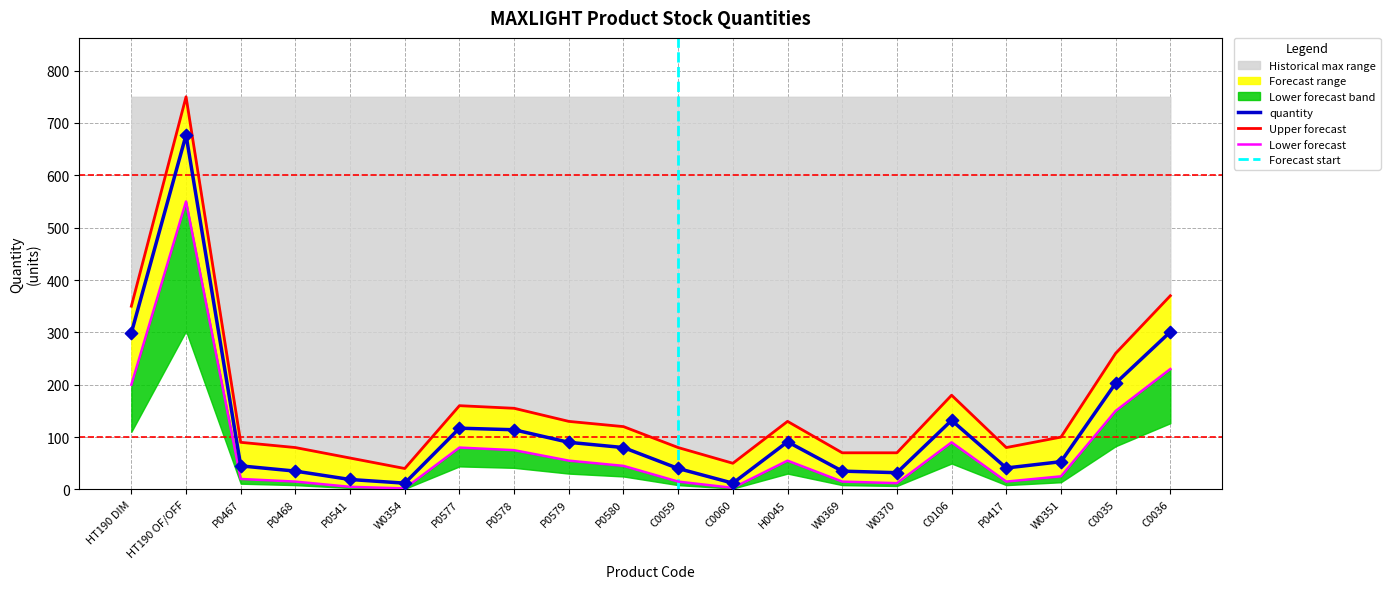

Which series has the largest Y range (max minus min)?

upper_band